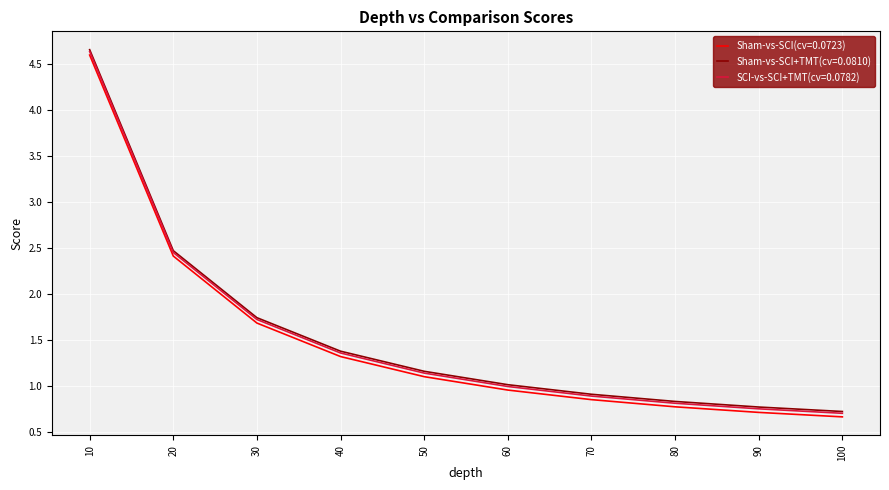

Is it true that Sham-vs-SCI(cv=0.0723) equals 1.6 at 60?

False